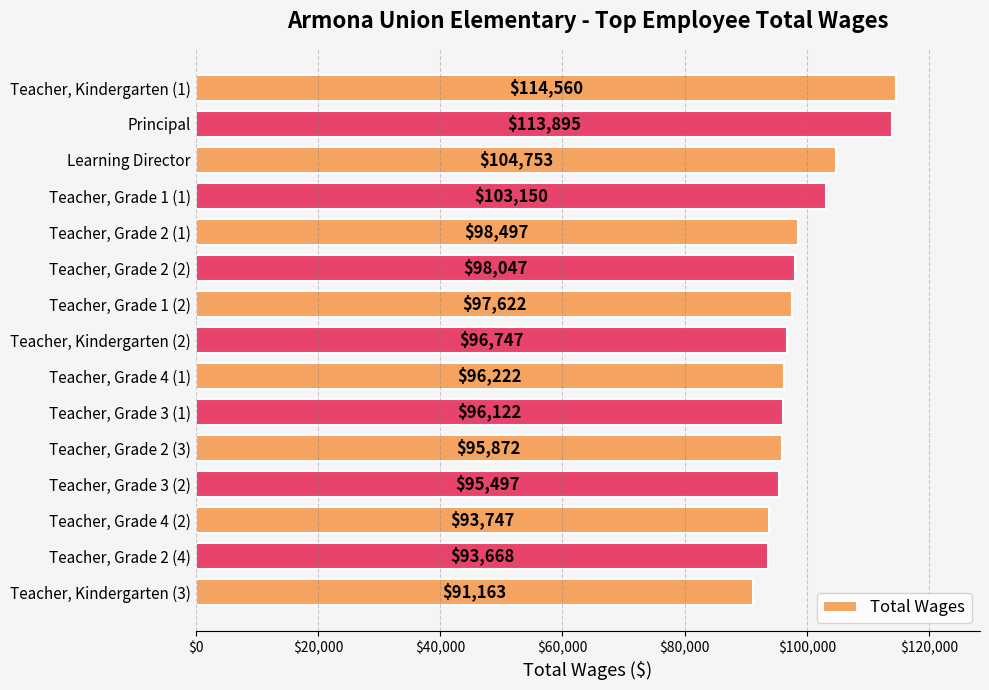

Reading top to bottom, extract all data points from this chart.

114560	113895	104753	103150	98497	98047	97622	96747	96222	96122	95872	95497	93747	93668	91163